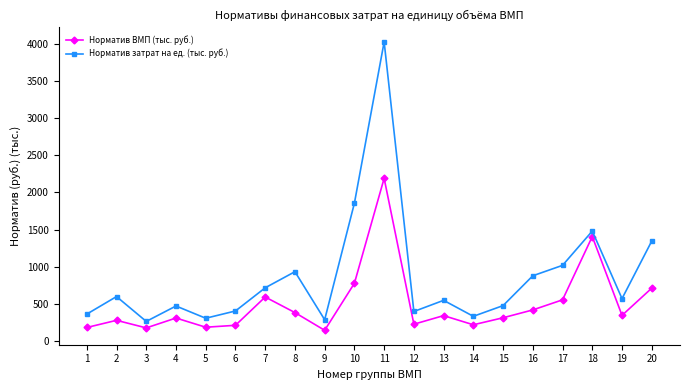

True or false: Норматив затрат на ед. (тыс. руб.) and Норматив ВМП (тыс. руб.) intersect in this chart.

False